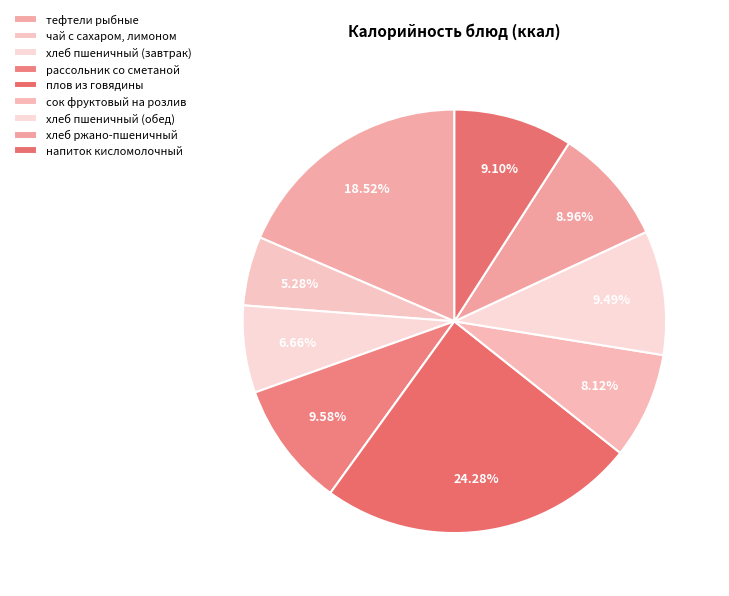

True or false: тефтели рыбные accounts for 27% of the total.

False